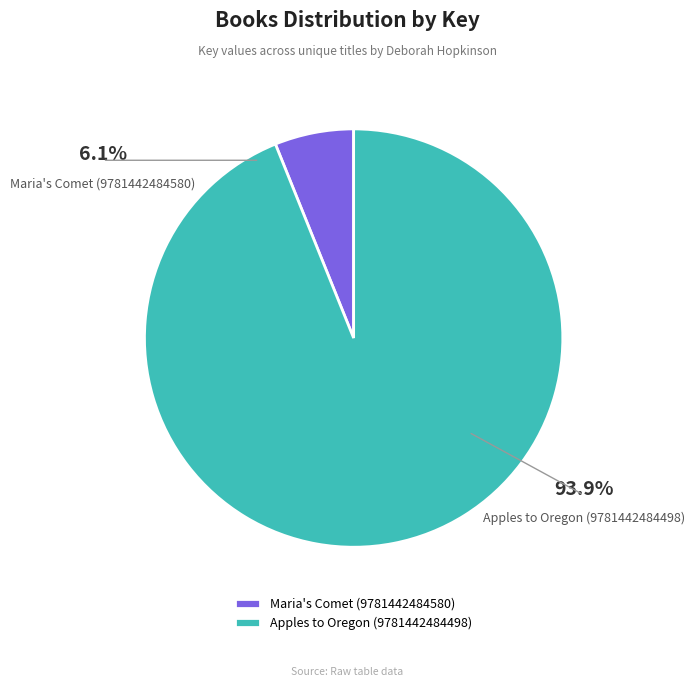

Is the sum of Apples to Oregon (9781442484498) and Maria's Comet (9781442484580) greater than half?

Yes